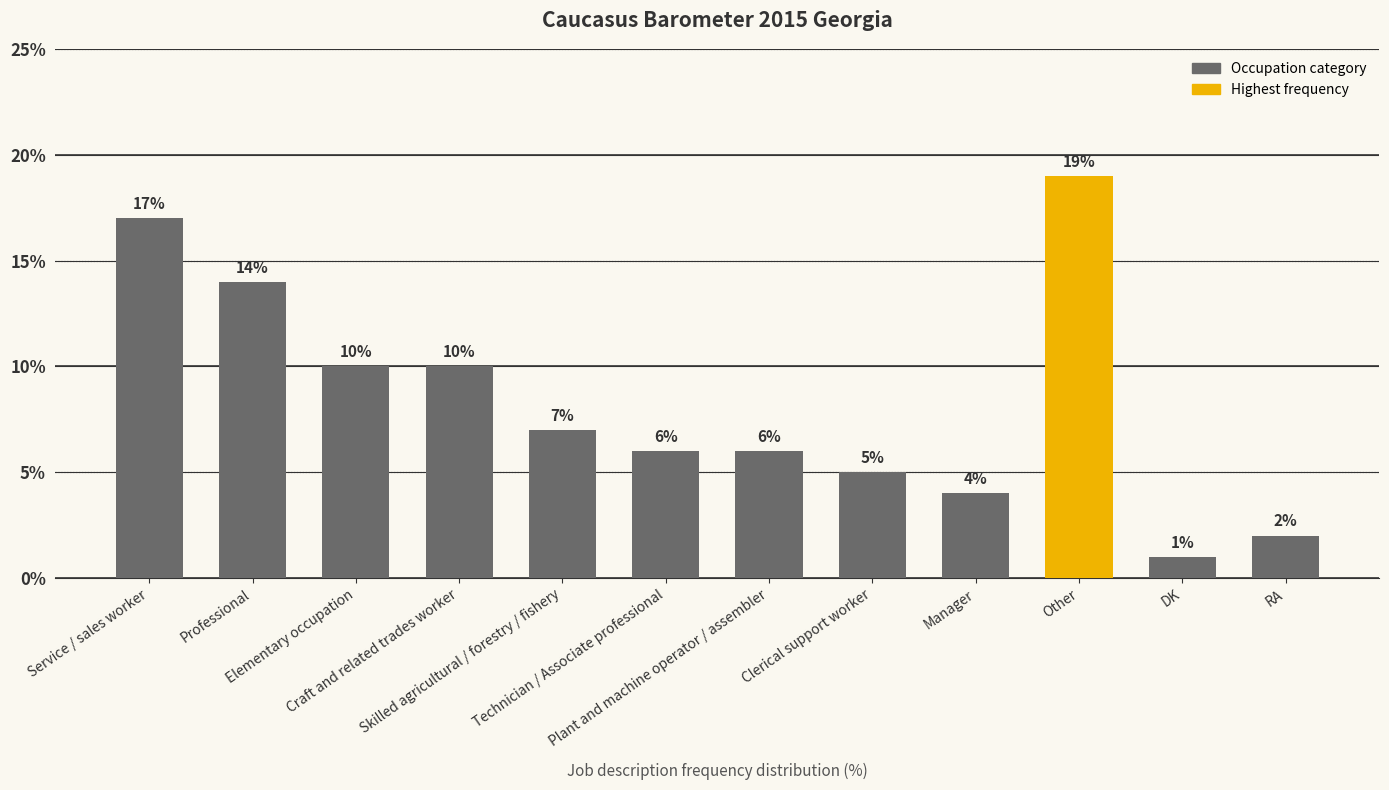

What is the maximum value shown in the chart?

19